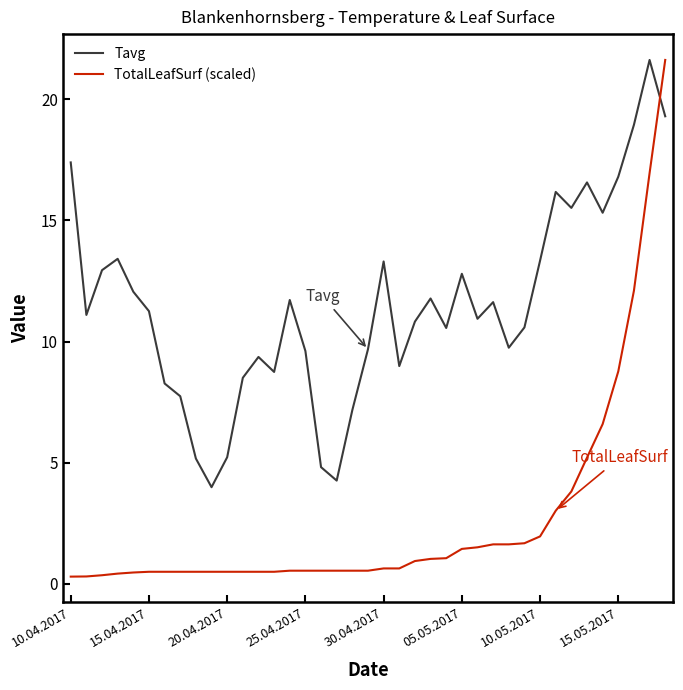

What is the maximum value shown in the chart?

21.6